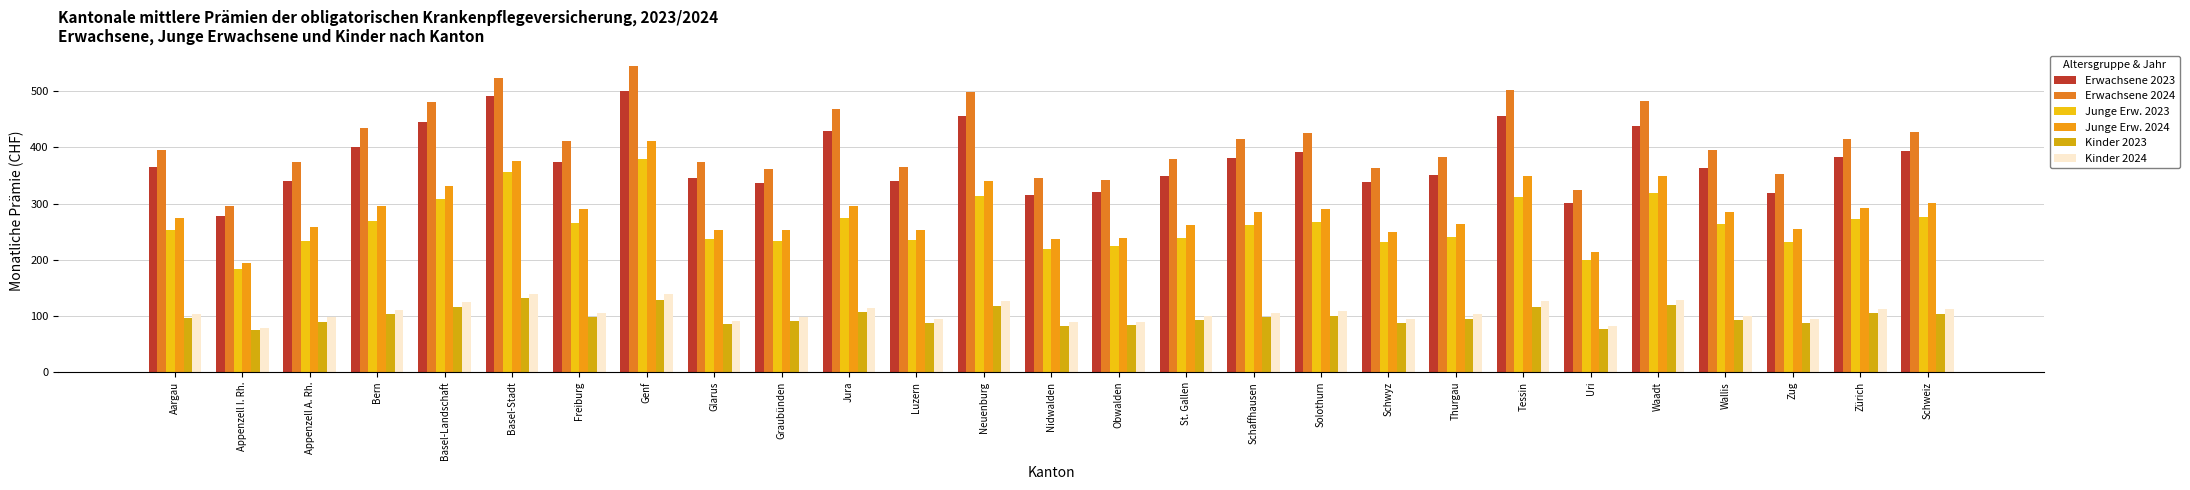

The value of Erwachsene 2023 at Thurgau is 180.5. True or false?

False